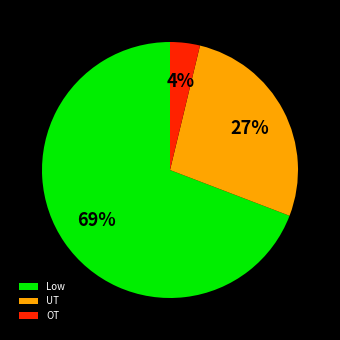

Between UT and Low, which is larger?

Low